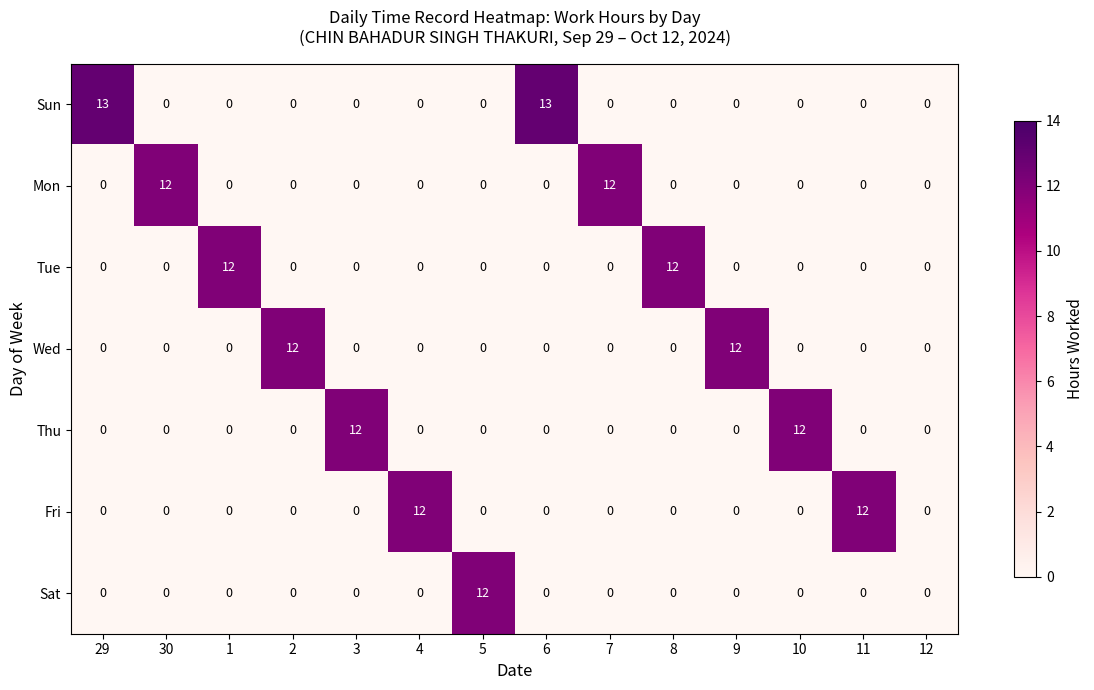

Is it true that Wed equals -7 at 11?

False